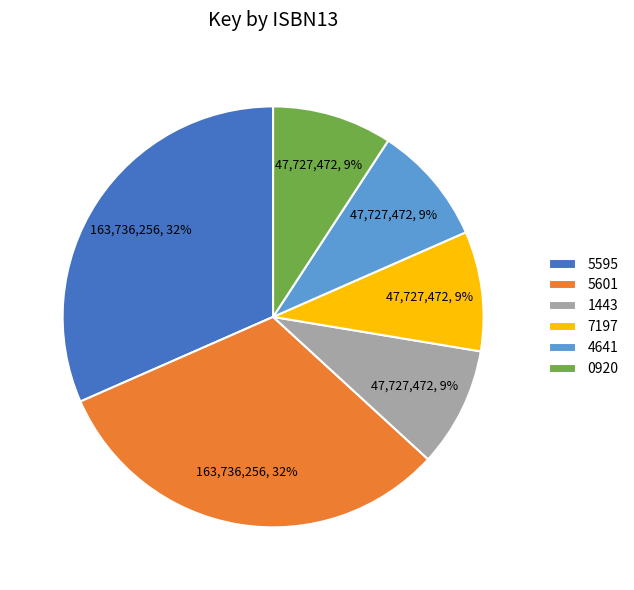

The 5595 slice represents 32% of the pie. True or false?

True